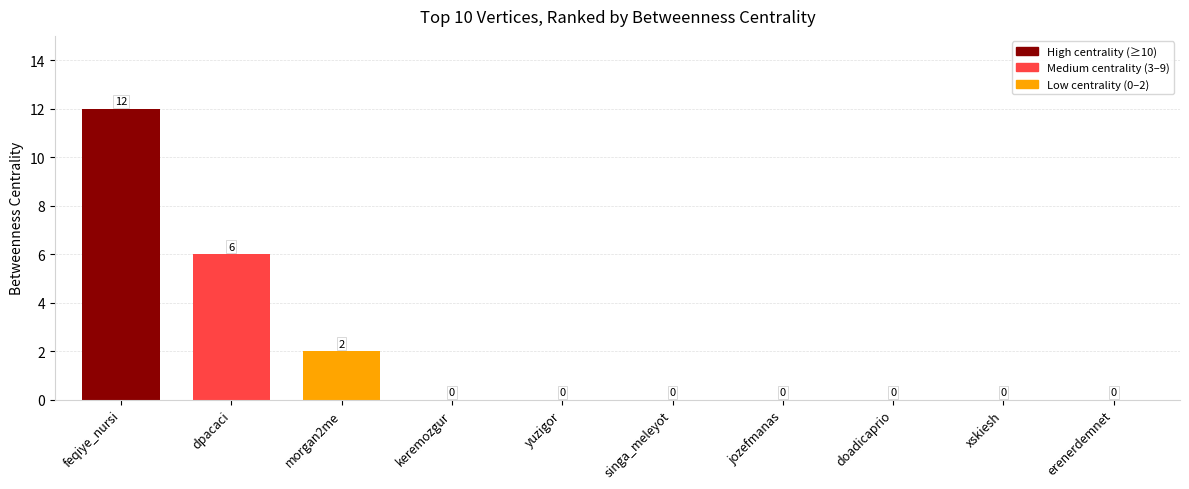

Which has a higher value, feqiye_nursi or singa_meleyot?

feqiye_nursi